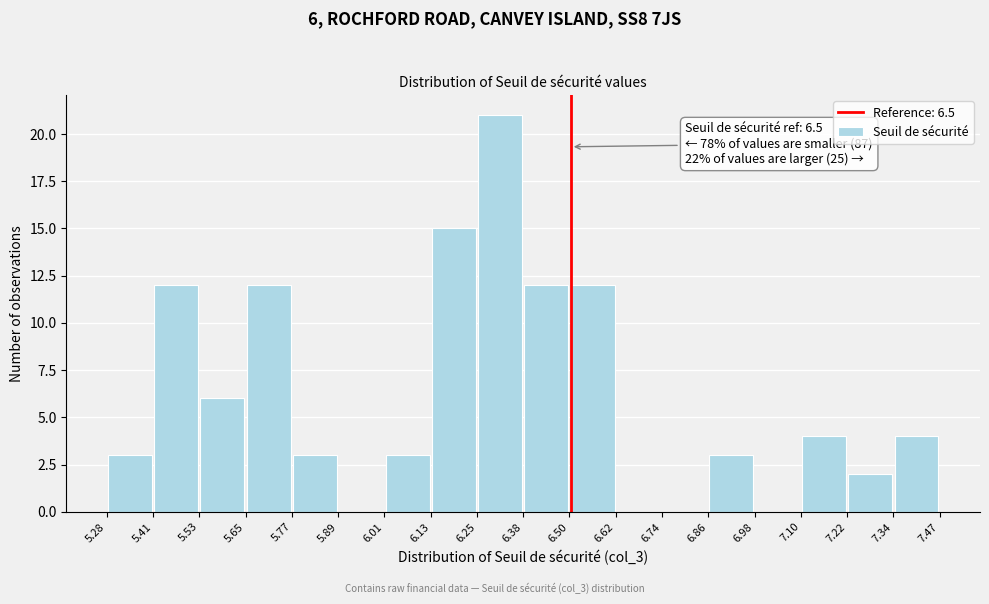

Which range on the x-axis has the tallest bar?

6.25 to 6.38